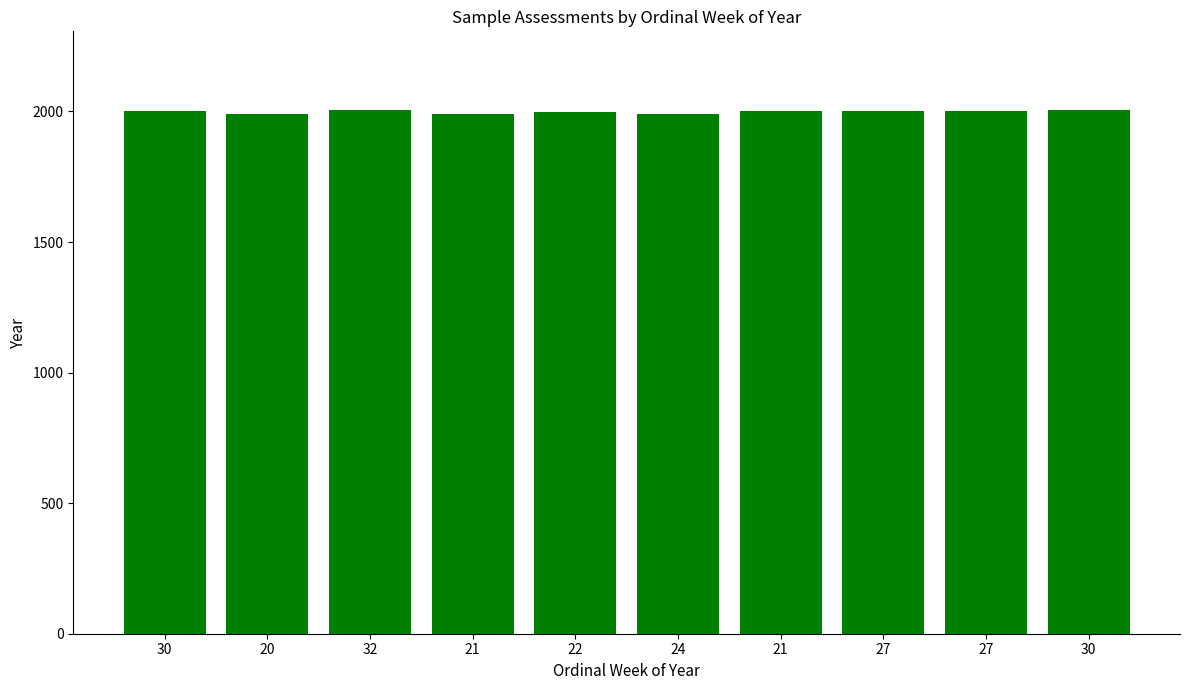

Reading right to left, what are all the values shown in this chart?

30=2004	27=2003	27=2003	21=2000	24=1992	22=1997	21=1989	32=2006	20=1991	30=2000